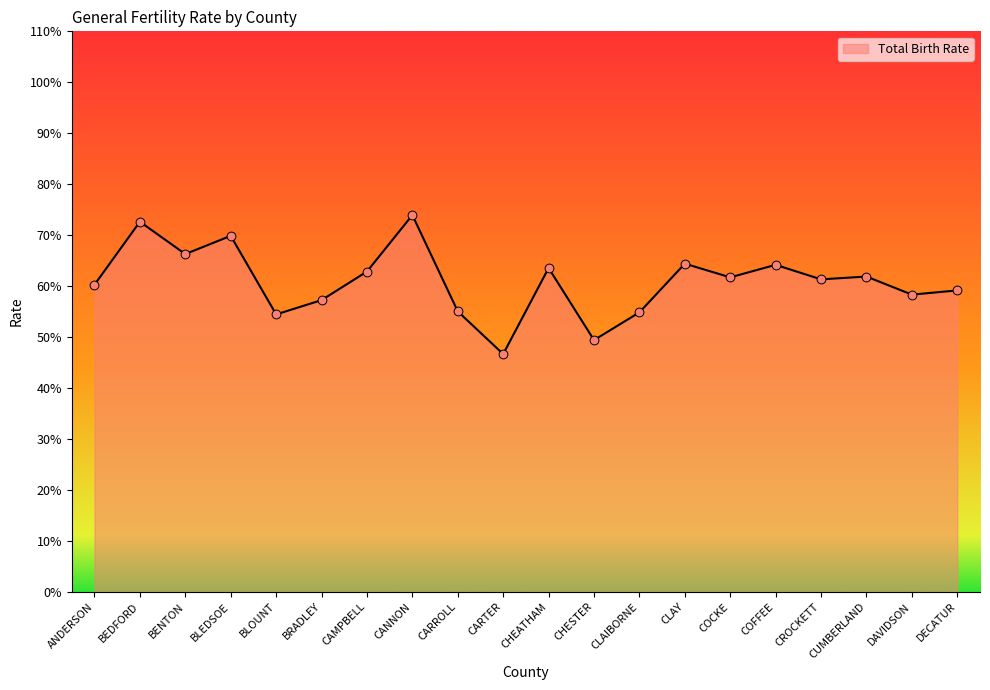

Approximately how many times larger is the value at CHEATHAM compared to CLAY?

1.0